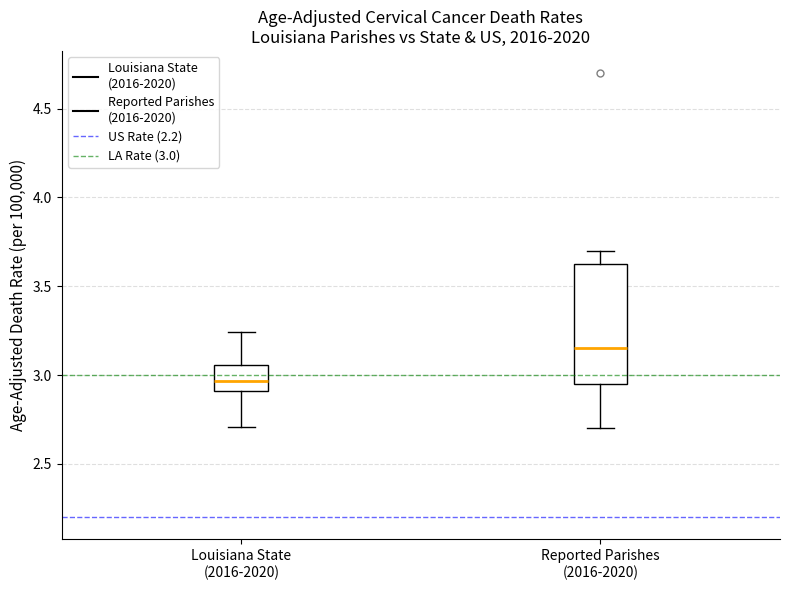

Comparing the boxes themselves (not the whiskers), which one is the tallest?

Reported Parishes (2016-2020)